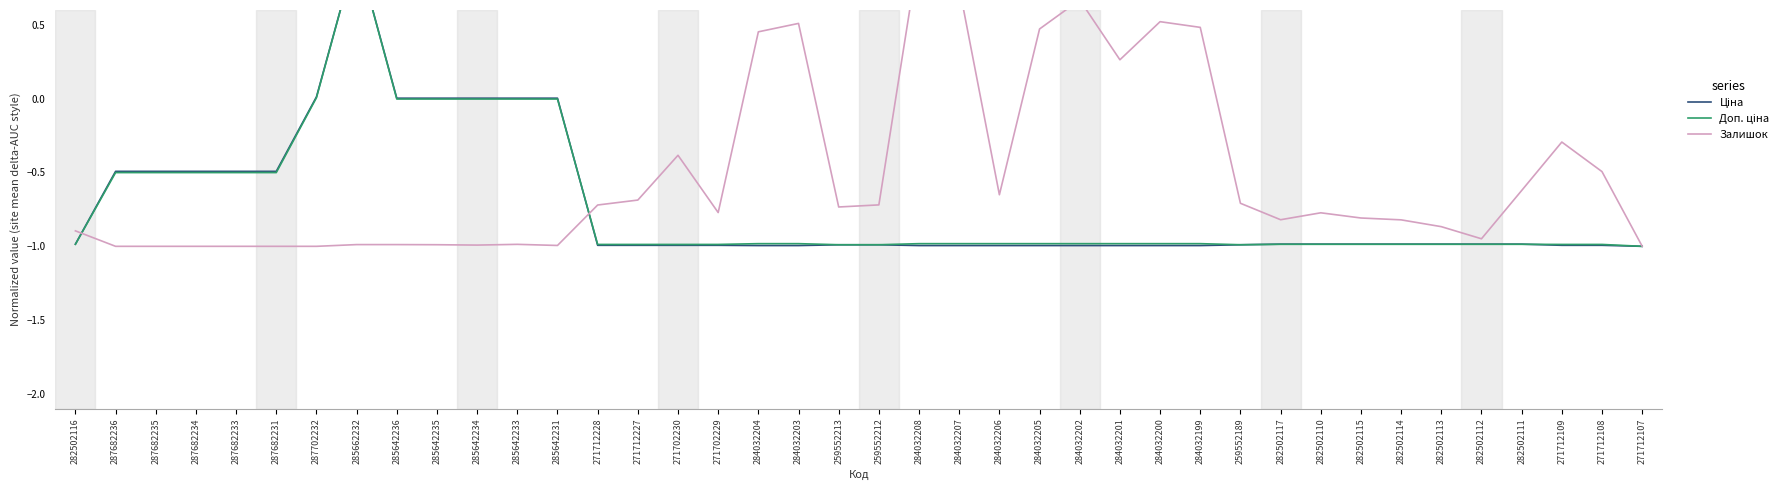

Which series has the largest range (max minus min)?

Ціна